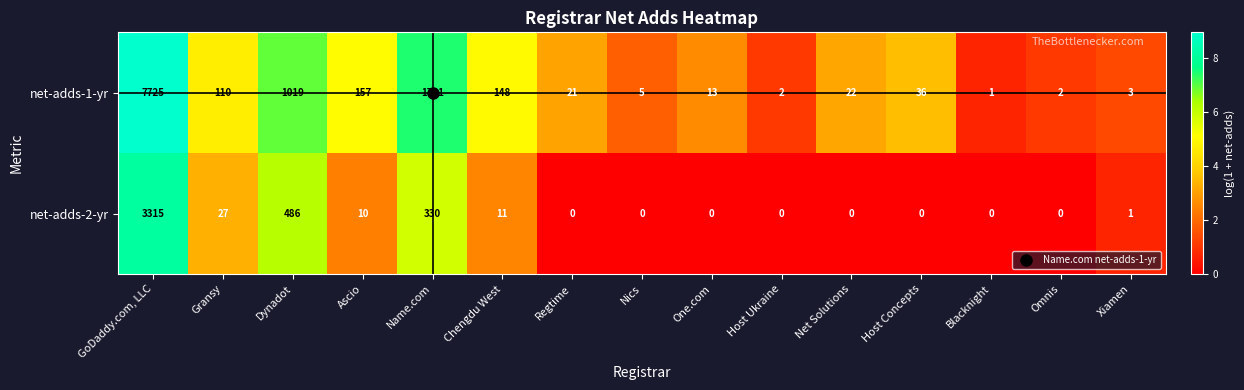

How many data points does each series have?

15